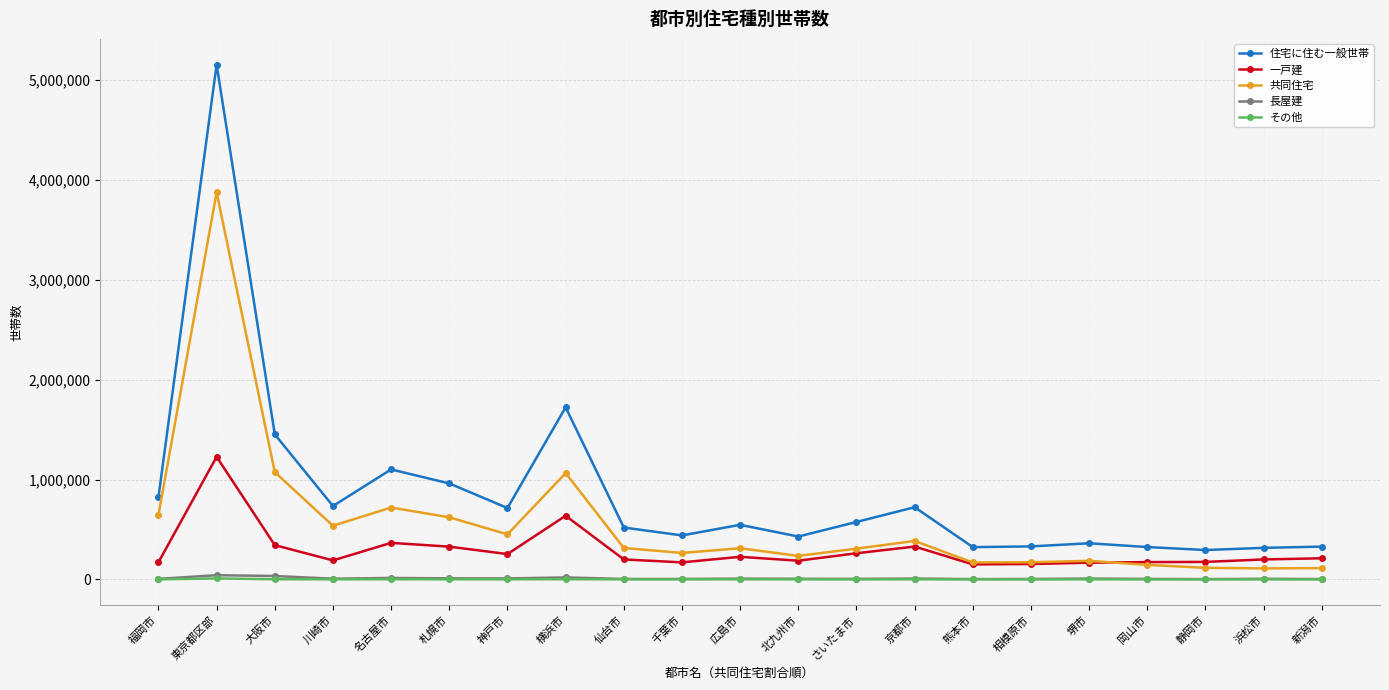

What is the value of the 共同住宅 point at the 8th from the left?

1064905